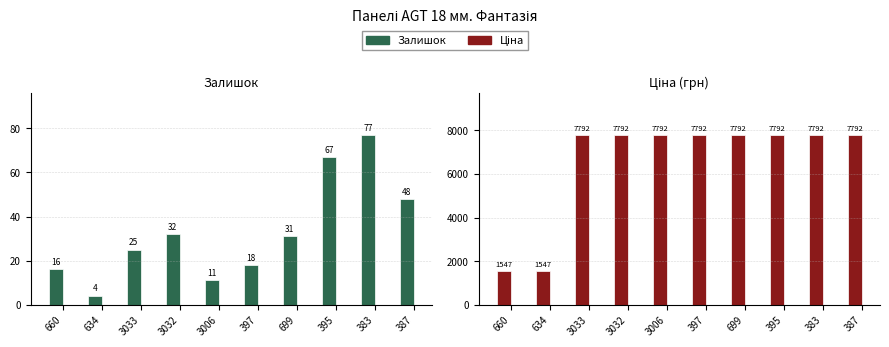

At which label is Залишок closest to 40?

3032